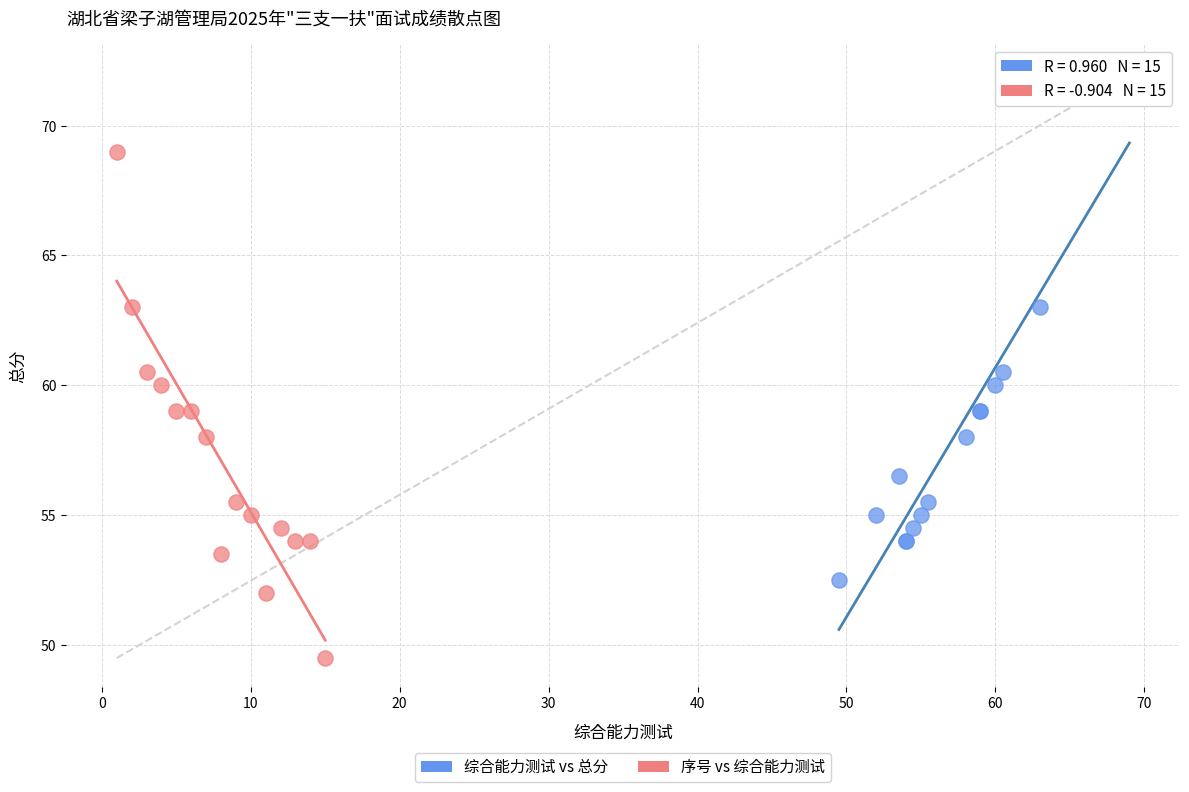

Which series reaches the maximum Y coordinate?

综合能力测试 vs 总分